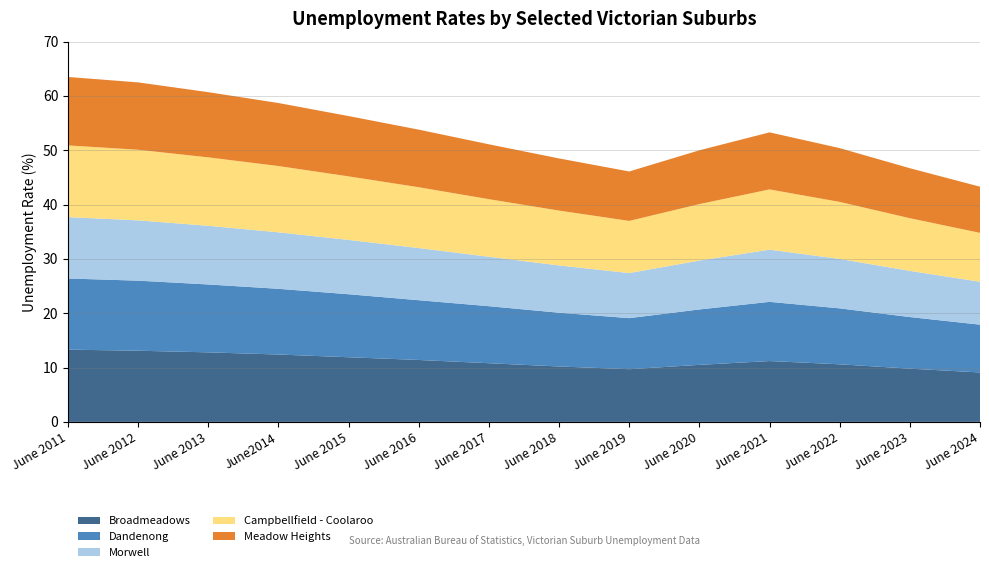

Reading right to left, extract all data points from this chart.

Broadmeadows: June 2024=9.1	June 2023=9.8	June 2022=10.6	June 2021=11.2	June 2020=10.5	June 2019=9.7	June 2018=10.2	June 2017=10.8	June 2016=11.4	June 2015=11.9	June2014=12.4	June 2013=12.8	June 2012=13.1	June 2011=13.3
Dandenong: June 2024=8.8	June 2023=9.5	June 2022=10.3	June 2021=10.9	June 2020=10.2	June 2019=9.4	June 2018=9.9	June 2017=10.5	June 2016=11.0	June 2015=11.6	June2014=12.1	June 2013=12.5	June 2012=12.9	June 2011=13.1
Morwell: June 2024=7.9	June 2023=8.5	June 2022=9.1	June 2021=9.6	June 2020=9.0	June 2019=8.3	June 2018=8.7	June 2017=9.1	June 2016=9.6	June 2015=10.0	June2014=10.4	June 2013=10.8	June 2012=11.1	June 2011=11.3
Campbellfield - Coolaroo: June 2024=9.0	June 2023=9.7	June 2022=10.5	June 2021=11.1	June 2020=10.4	June 2019=9.6	June 2018=10.1	June 2017=10.6	June 2016=11.2	June 2015=11.7	June2014=12.2	June 2013=12.6	June 2012=13.0	June 2011=13.2
Meadow Heights: June 2024=8.5	June 2023=9.2	June 2022=9.9	June 2021=10.5	June 2020=9.9	June 2019=9.1	June 2018=9.6	June 2017=10.1	June 2016=10.6	June 2015=11.1	June2014=11.6	June 2013=12.0	June 2012=12.4	June 2011=12.6